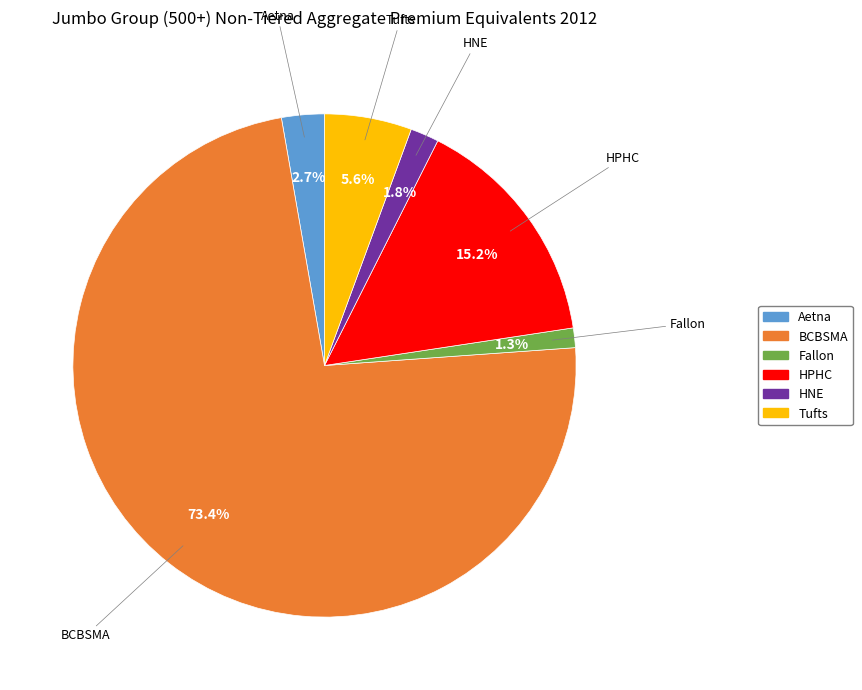

Which has a higher value, HNE or Aetna?

Aetna